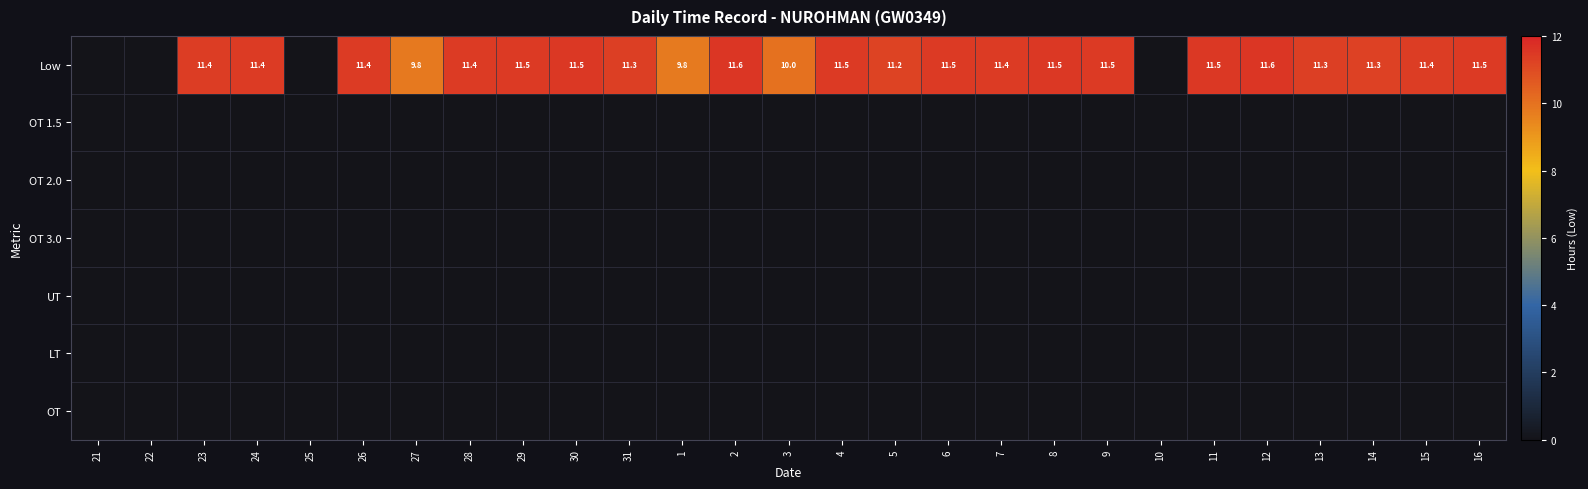

How many distinct data groups are displayed?

7